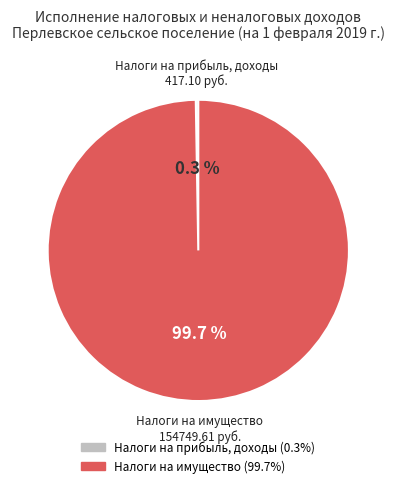

To the nearest percent, what is the average slice percentage?

50%